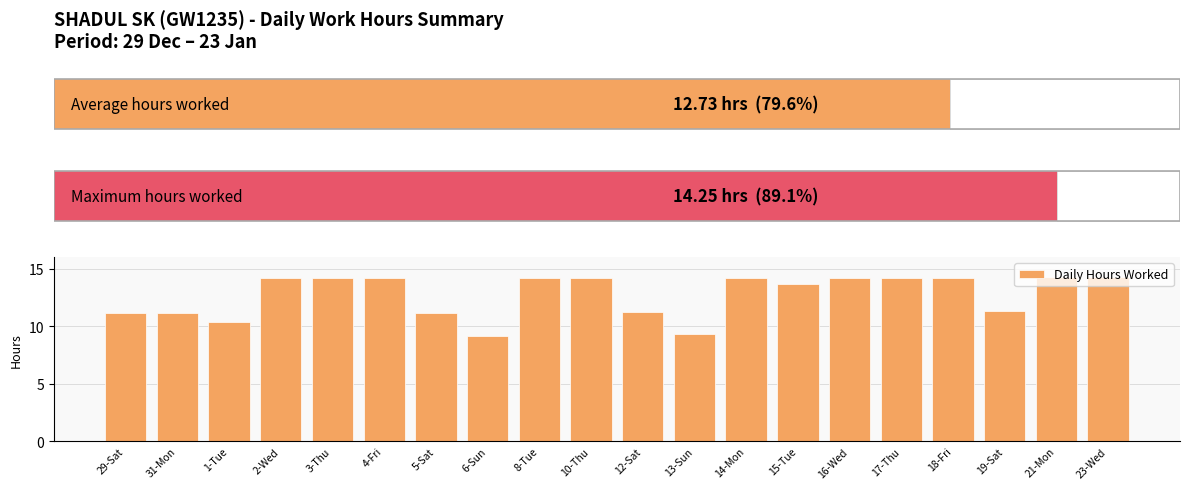

What is the value of the 4th bar from the left?

14.2